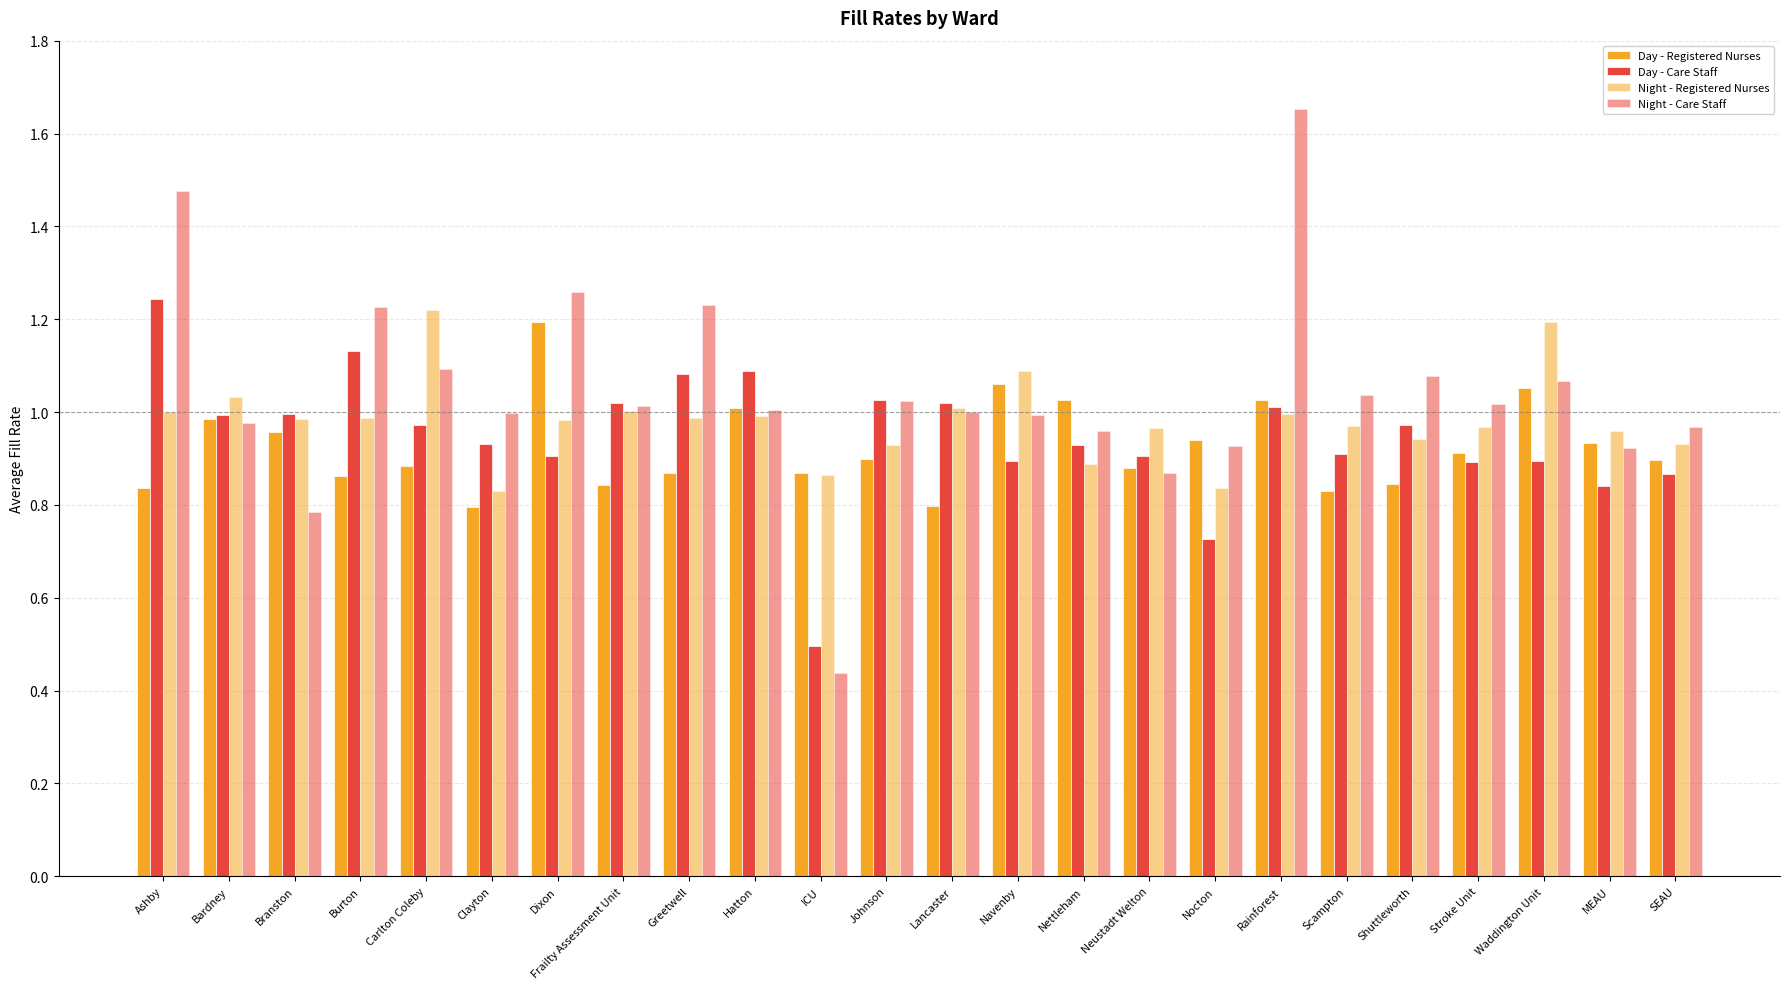

What is the lowest value of the Day - Care Staff series?

0.5